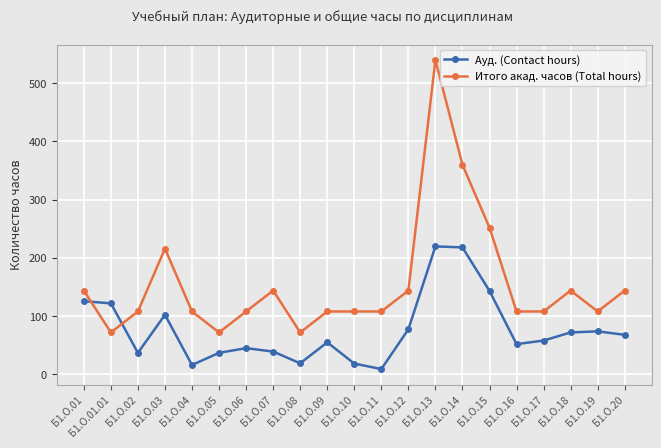

List the series in order of their peak value, lowest first.

Ауд. (Contact hours), Итого акад. часов (Total hours)